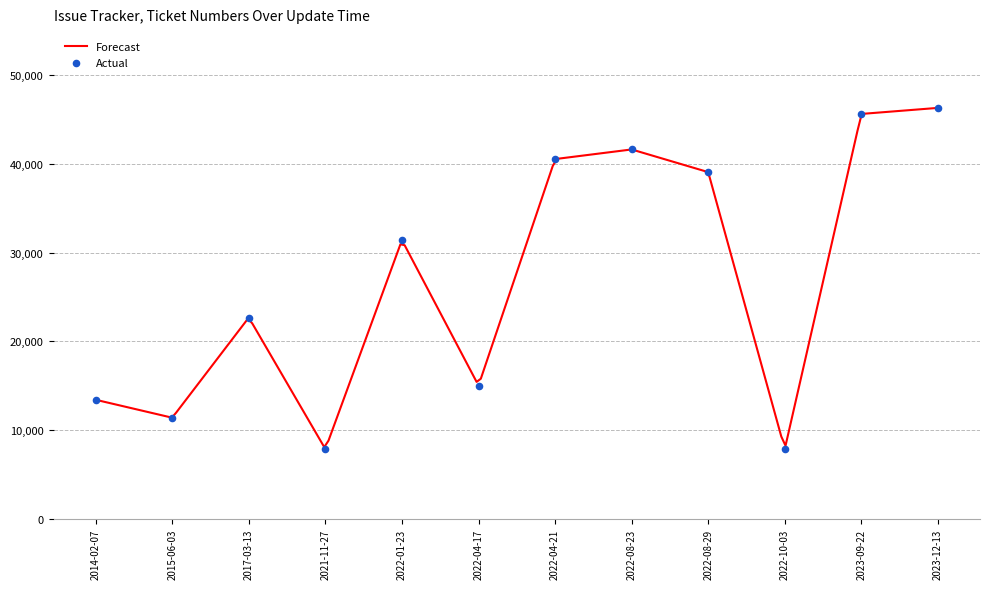

What is the ratio of the value at 2022-10-03 to the value at 2022-01-23?

0.3